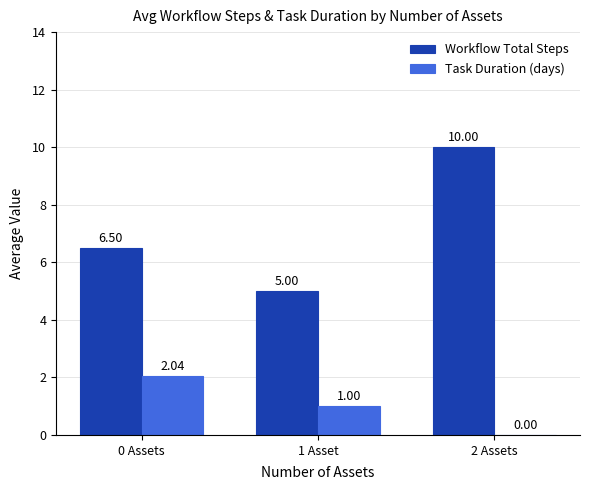

Which series has the largest total across all categories?

Workflow Total Steps